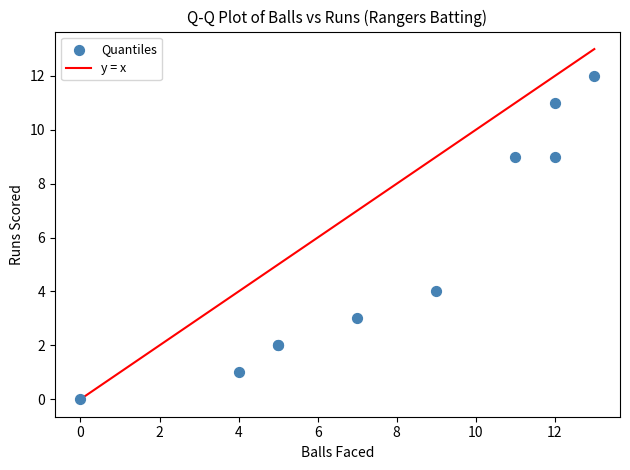

What Y value in the scatter plot is closest to 6?

4